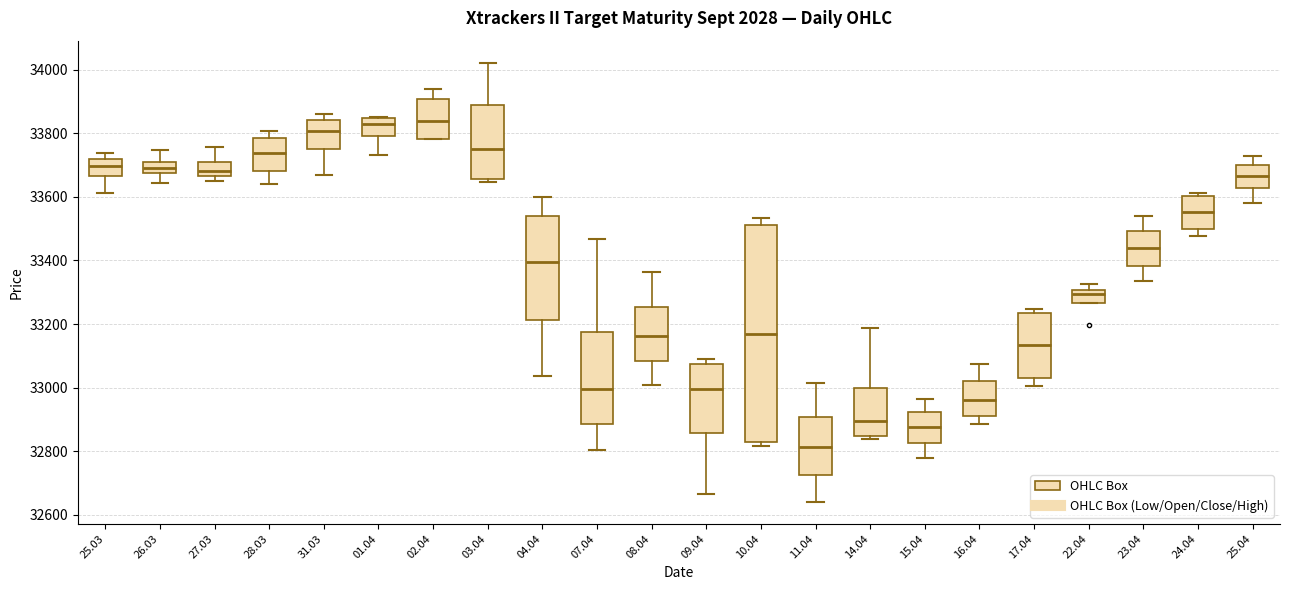

Where does the lower whisker of the box at x = 11.04 end on the y-axis? The values are not printed on the chart, so give them approximately, as read against the axis.

32640